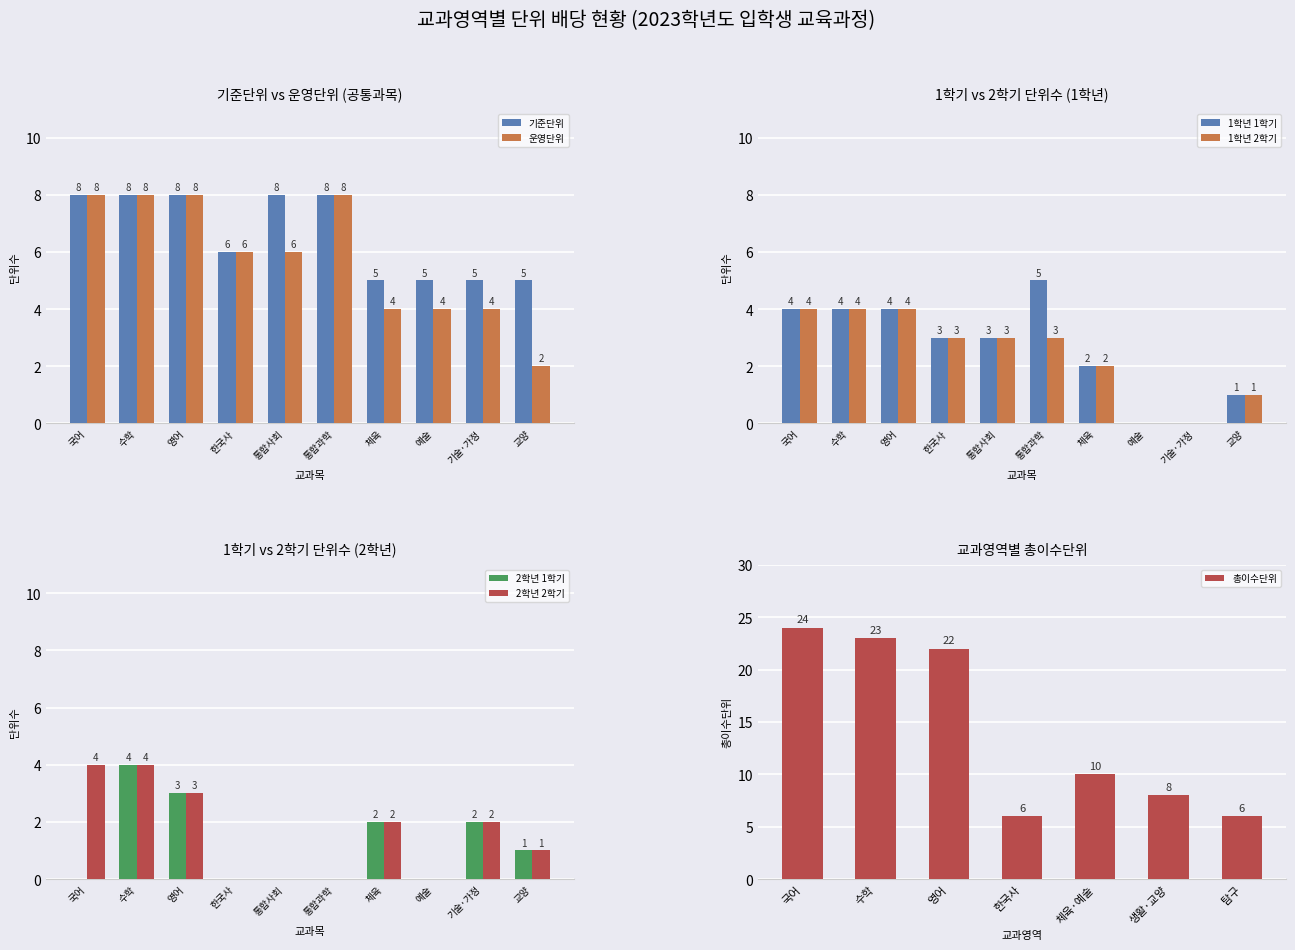

What is the maximum value for 기준단위?

8